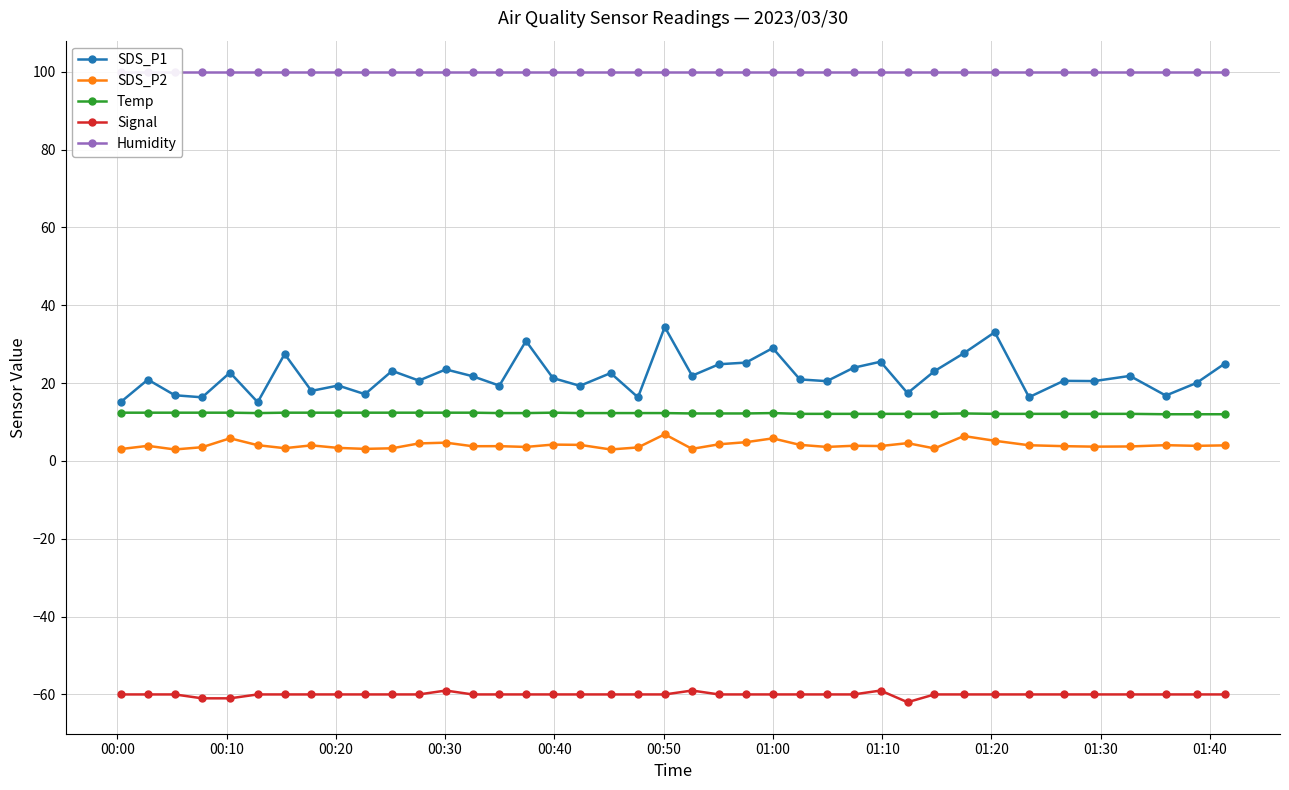

True or false: Signal and Temp intersect in this chart.

False